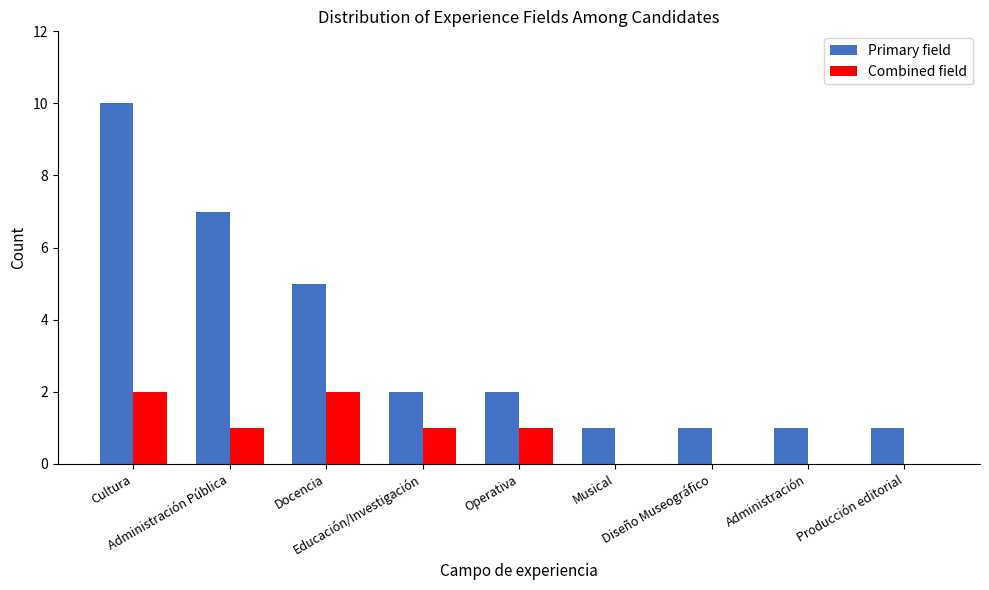

Which series has the largest total across all categories?

Primary field